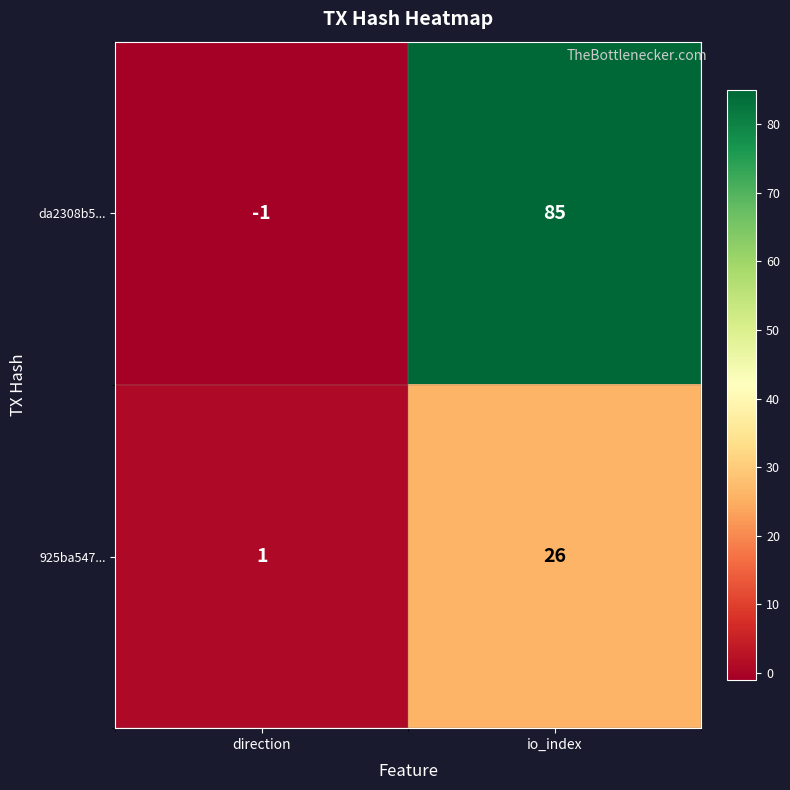

List the series in order of their overall mean, lowest first.

925ba547..., da2308b5...